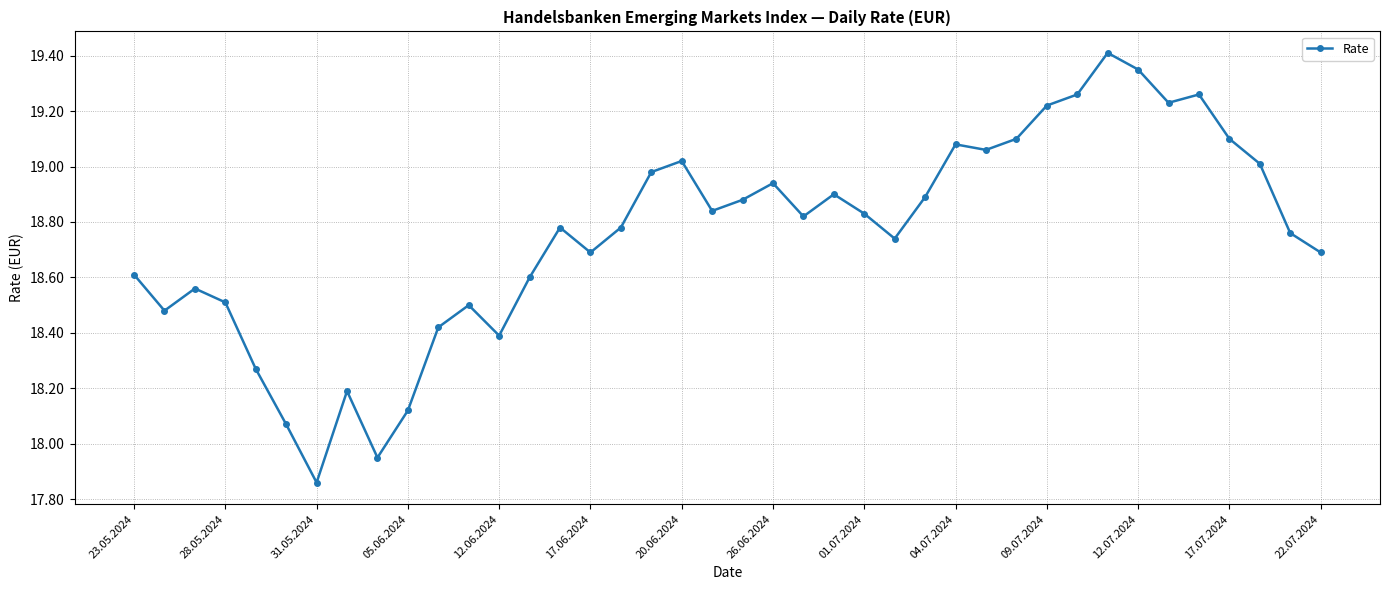

What is the difference between the maximum and second lowest values?

1.5